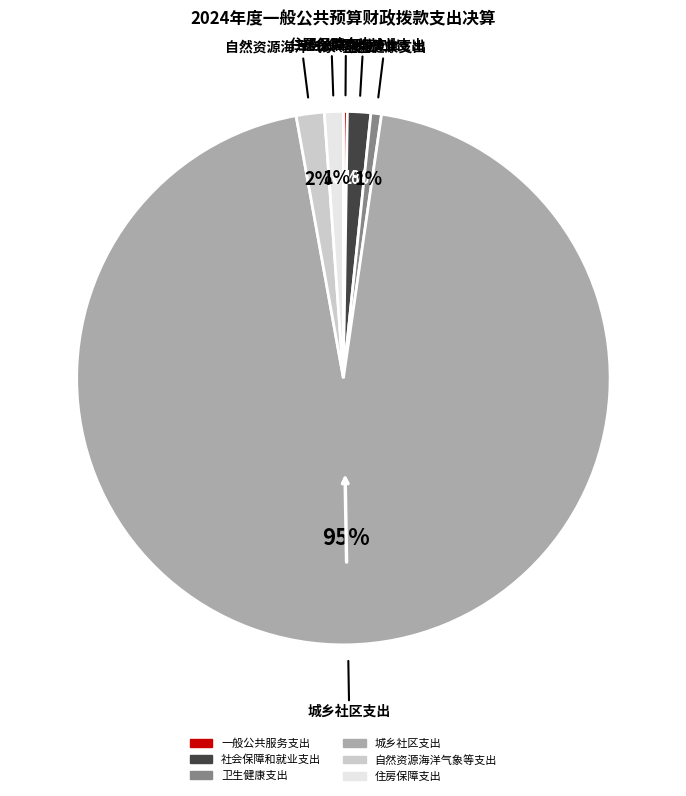

Between 卫生健康支出 and 城乡社区支出, which is larger?

城乡社区支出